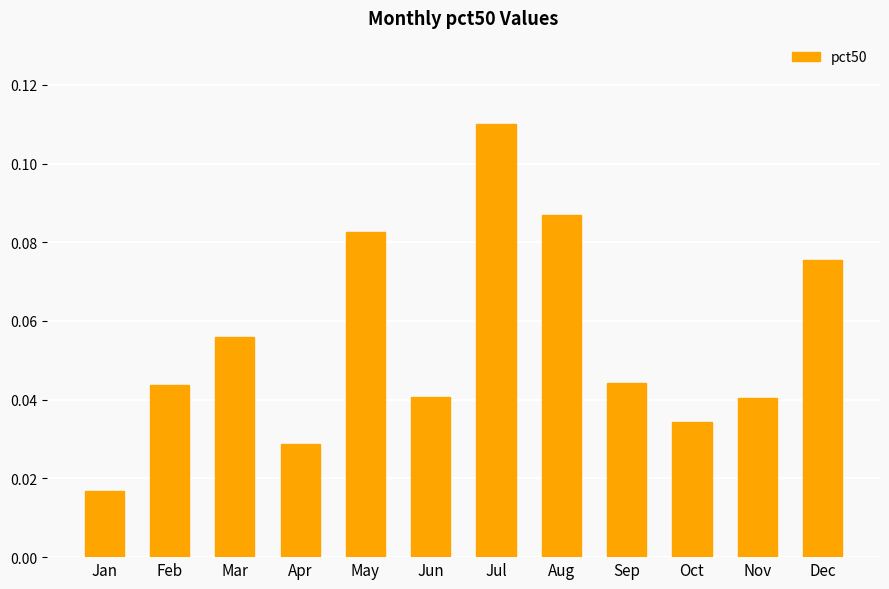

True or false: the data shows 0.1 at Feb.

False